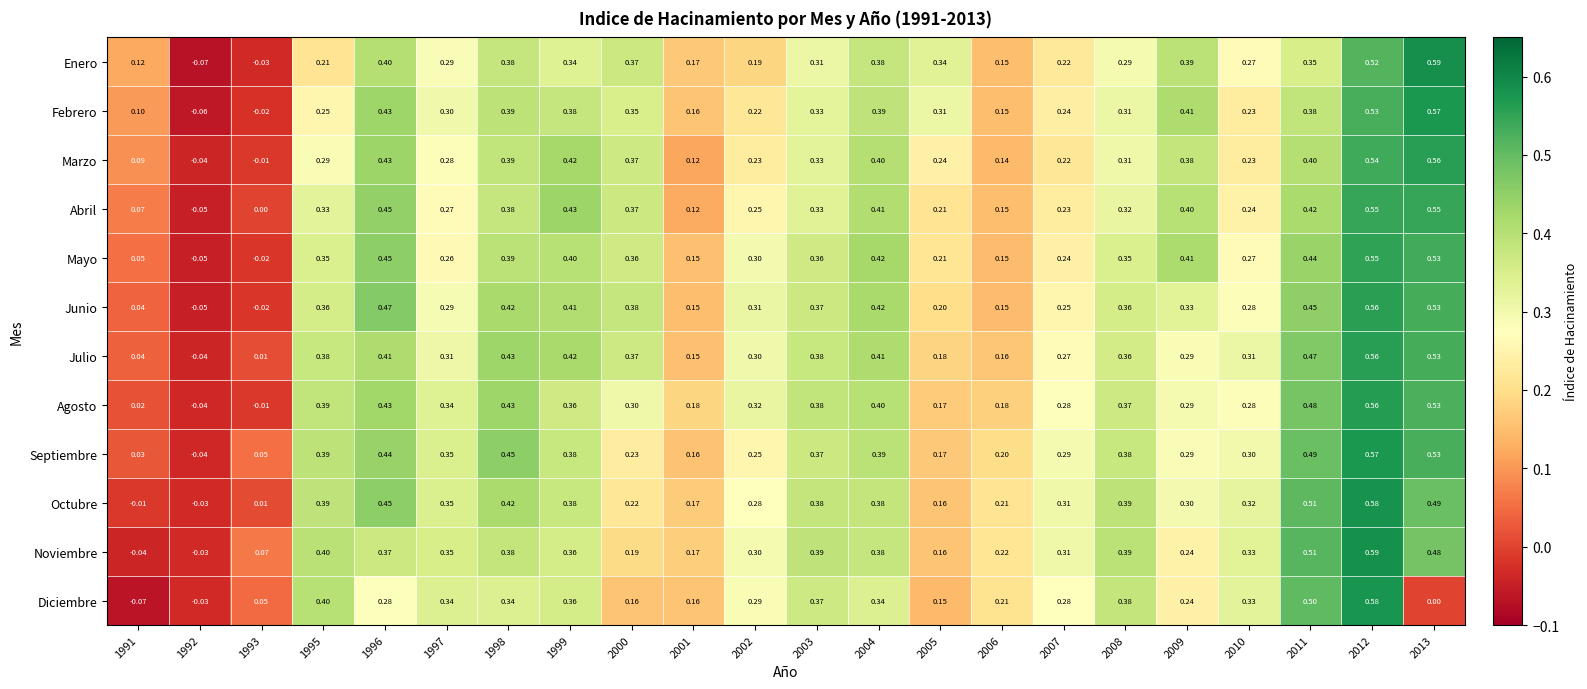

Is the value of Mayo at 1997 greater than the value of Septiembre at 2005?

Yes